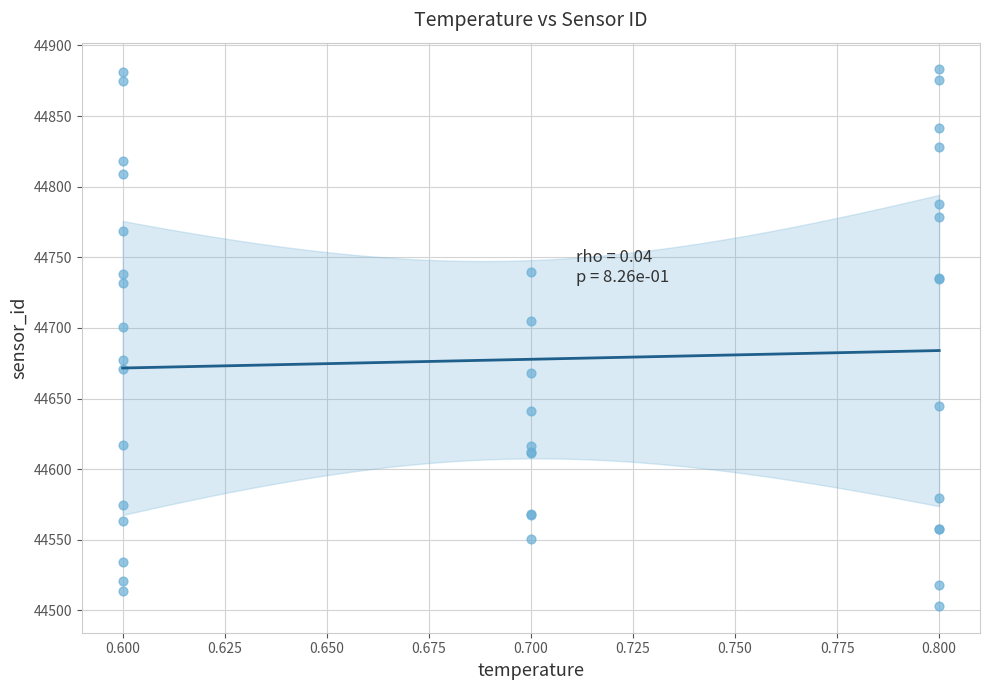

What Y value in the scatter plot is closest to 44693?

44700.7